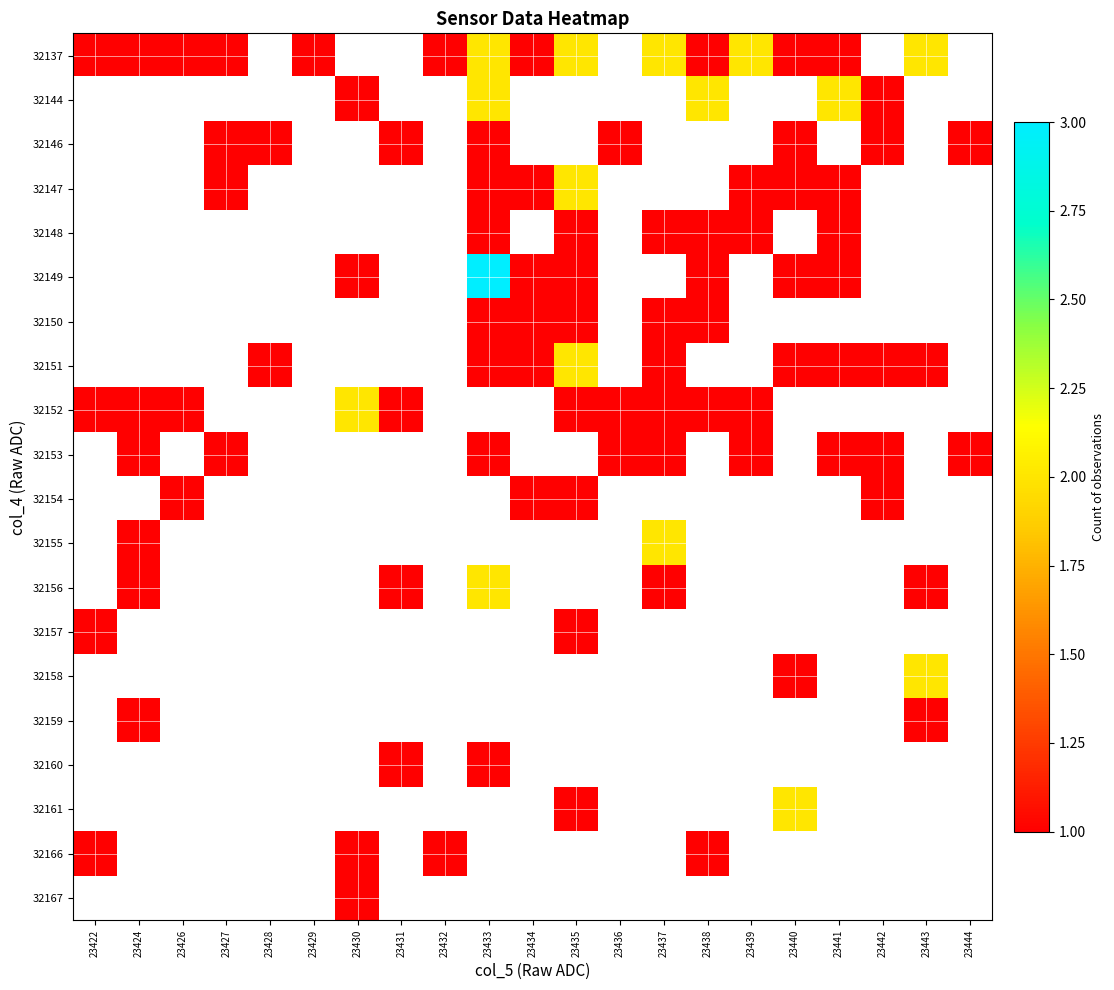

What is the minimum value shown in the chart?

1.0